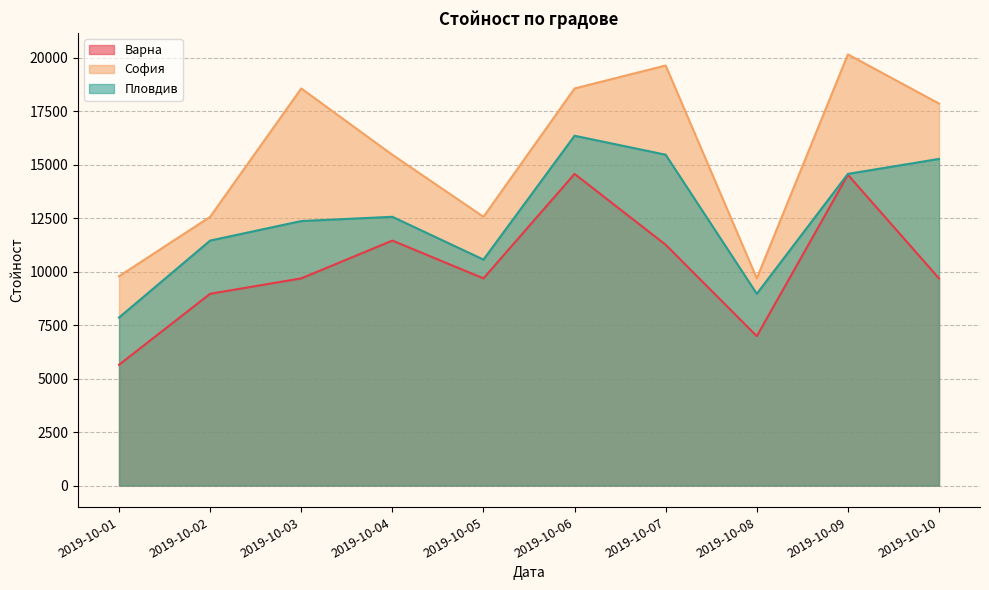

What is the approximate value of София at 2019-10-03?

18562.0